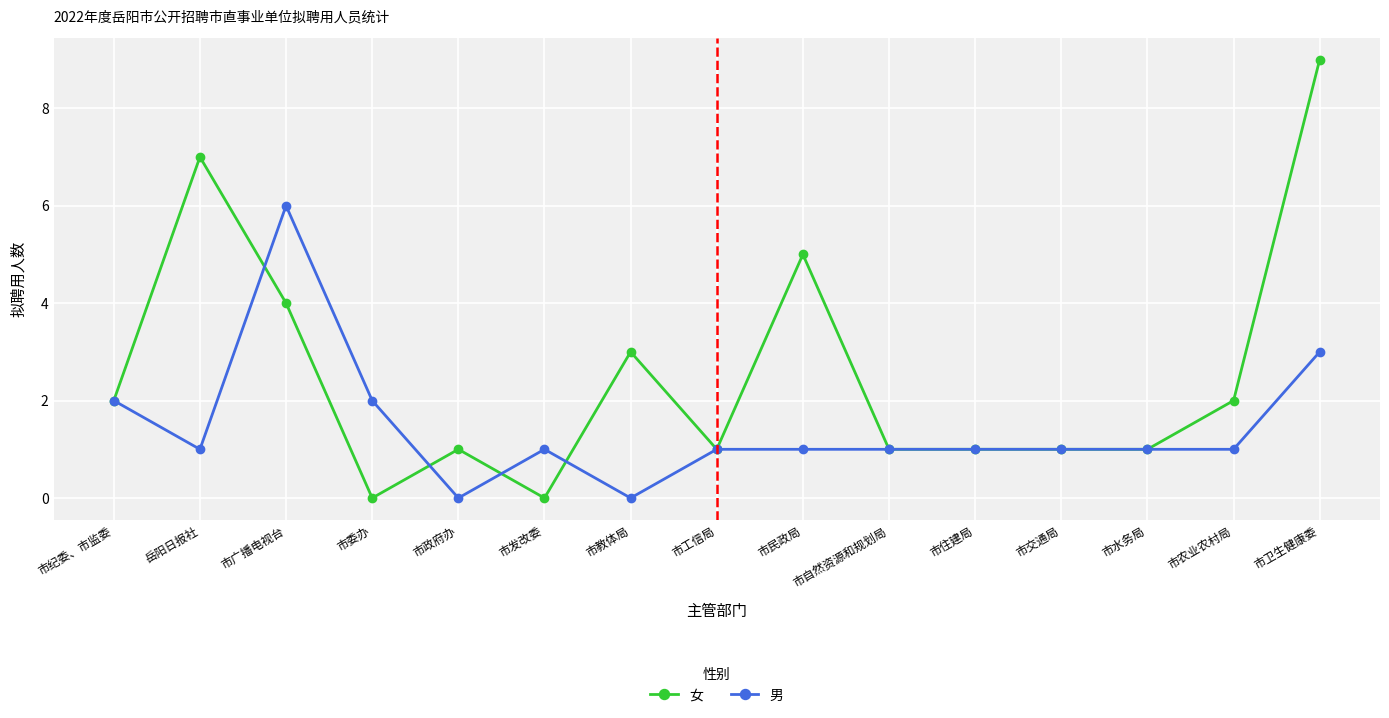

At which category does 男 reach its first local valley?

岳阳日报社